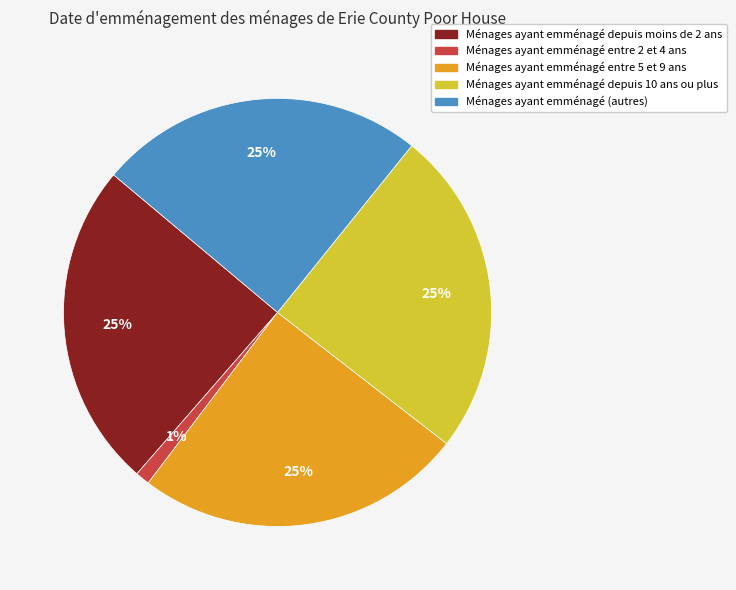

To the nearest percent, what is the difference between the largest and smallest slice percentages?

24%